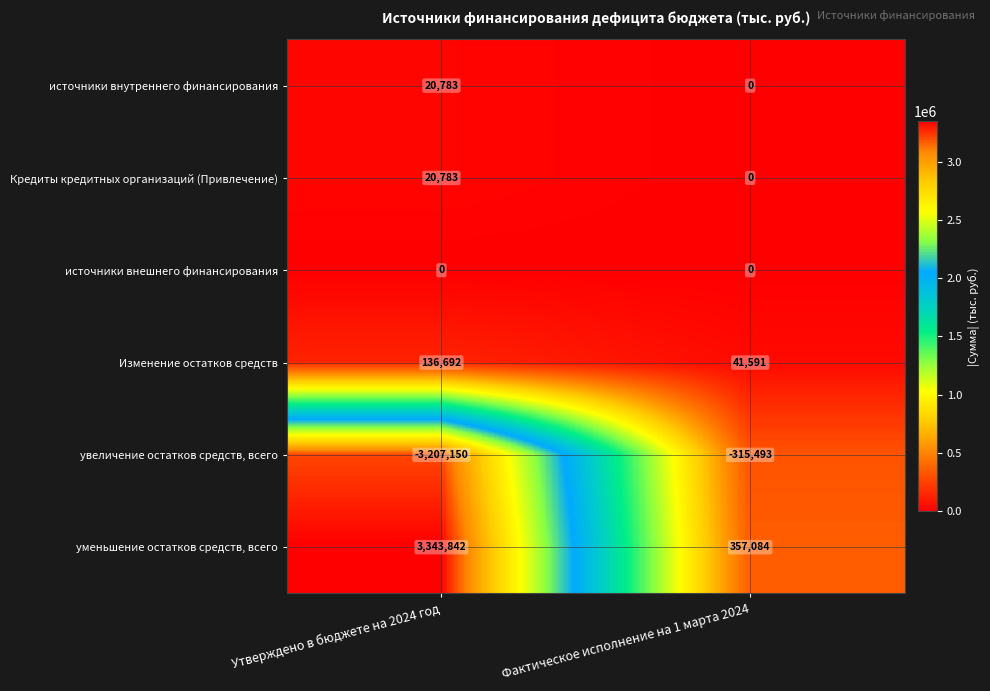

The уменьшение остатков средств, всего series shows 4685644 at Утверждено в бюджете на 2024 год. True or false?

False